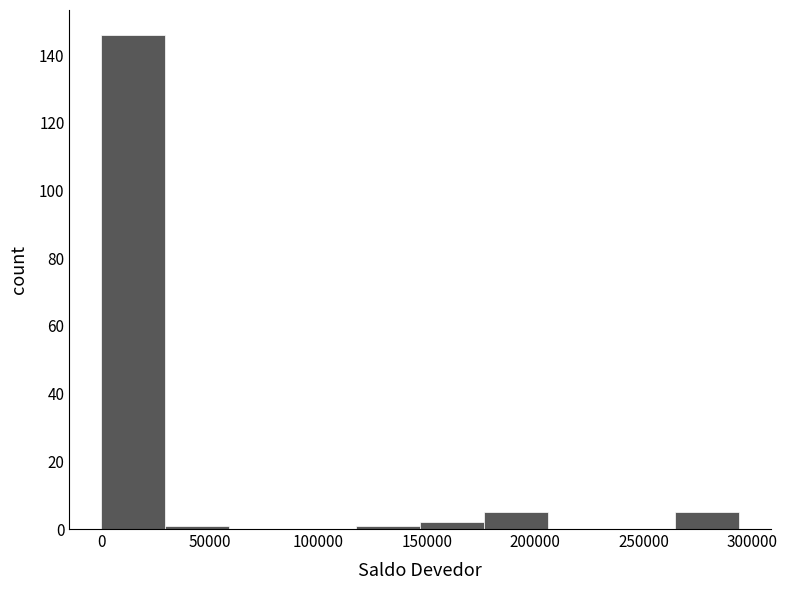

Reading left to right, transcribe this chart: for each bar, give the range it covers on the x-axis and its height. Neither the bar edges nor the heights are printed on the chart, so give them approximately, as read against the axes.

0 to 30000: 146
30000 to 60000: under 2
60000 to 90000: 0
90000 to 120000: 0
120000 to 145000: under 2
145000 to 175000: 2
175000 to 205000: 6
205000 to 235000: 0
235000 to 265000: 0
265000 to 295000: 6